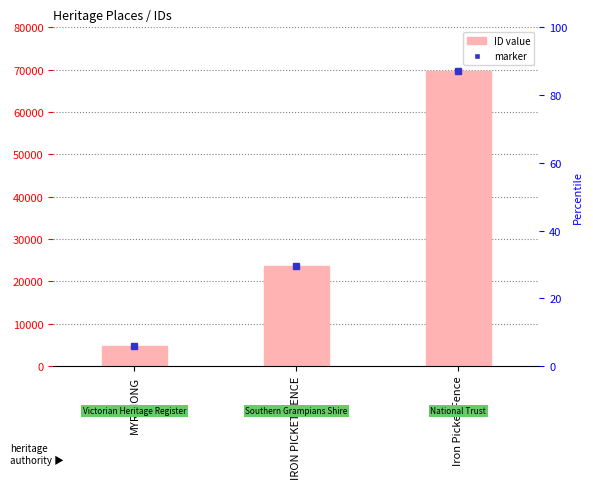

How many data points are above 23551?

1